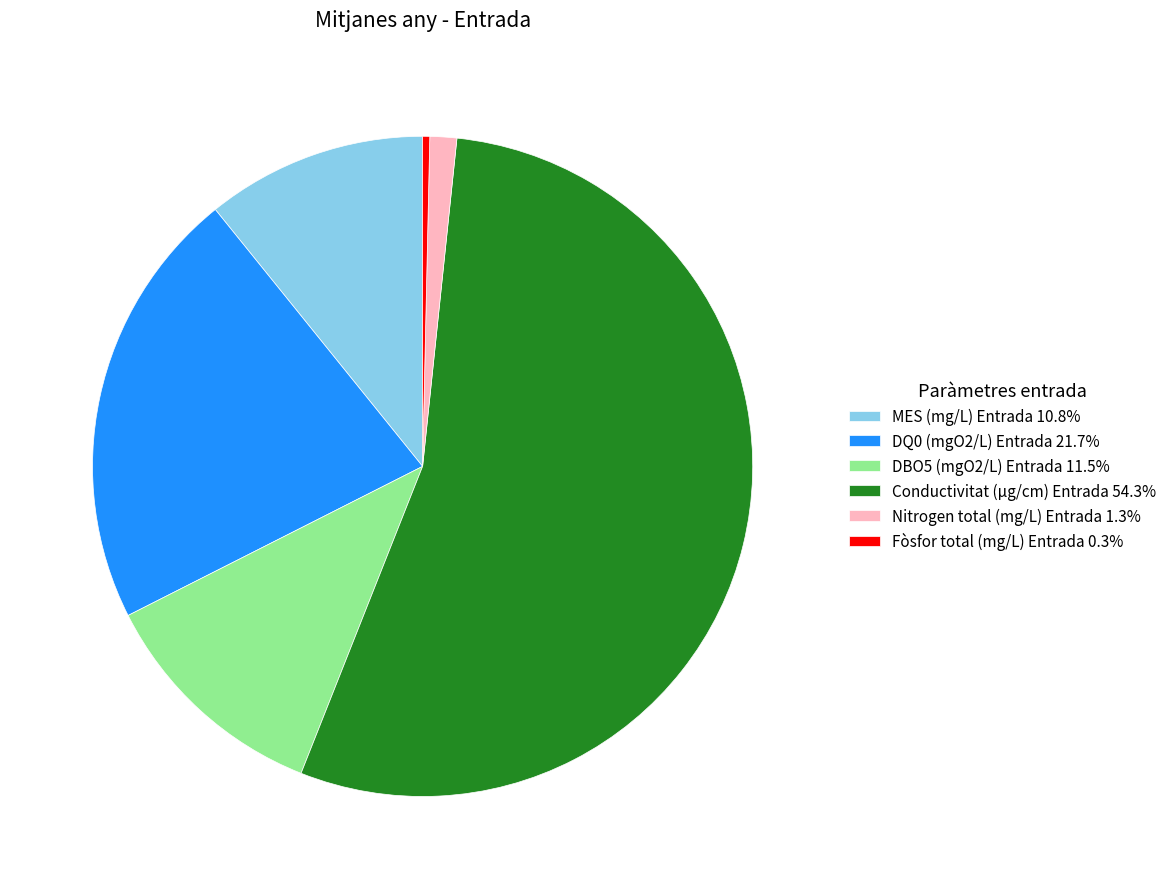

Which slice is the smallest?

Fòsfor total (mg/L) Entrada